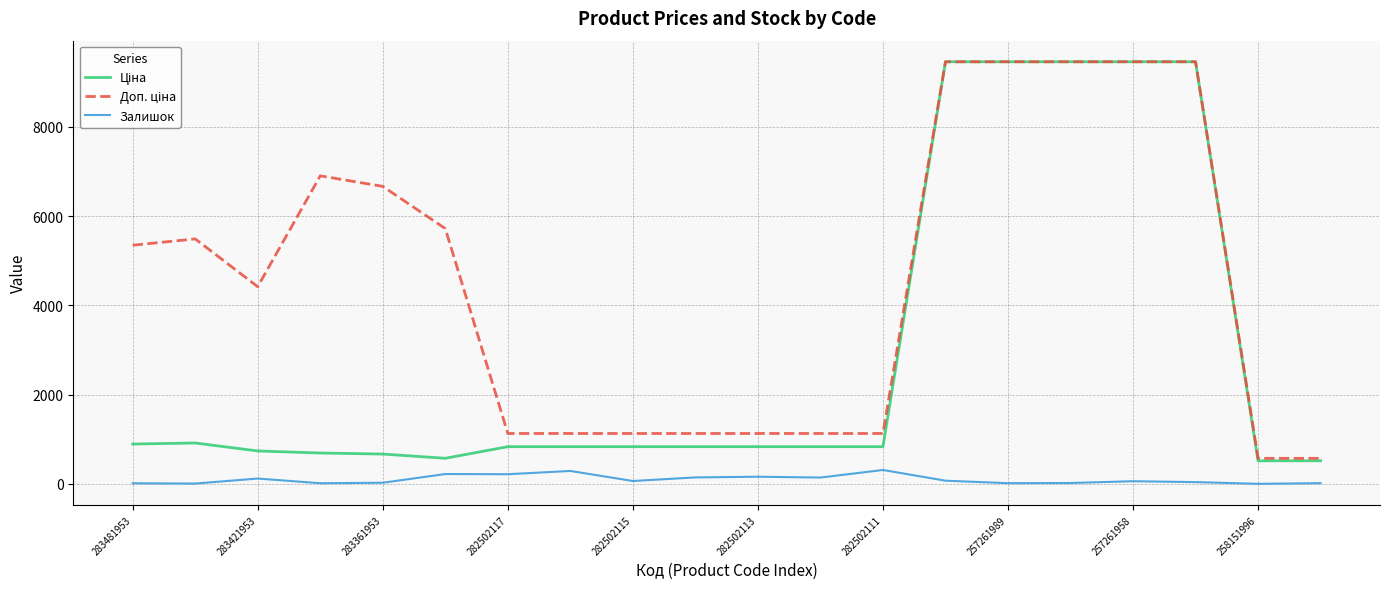

What is the highest value of the Залишок series?

310.0